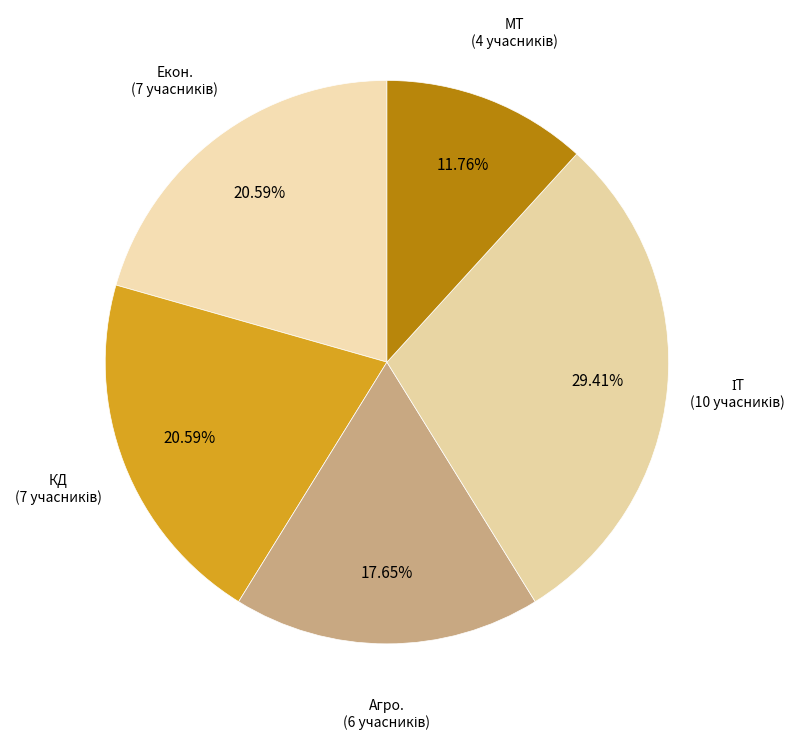

To the nearest percent, what portion does МТ represent?

12%